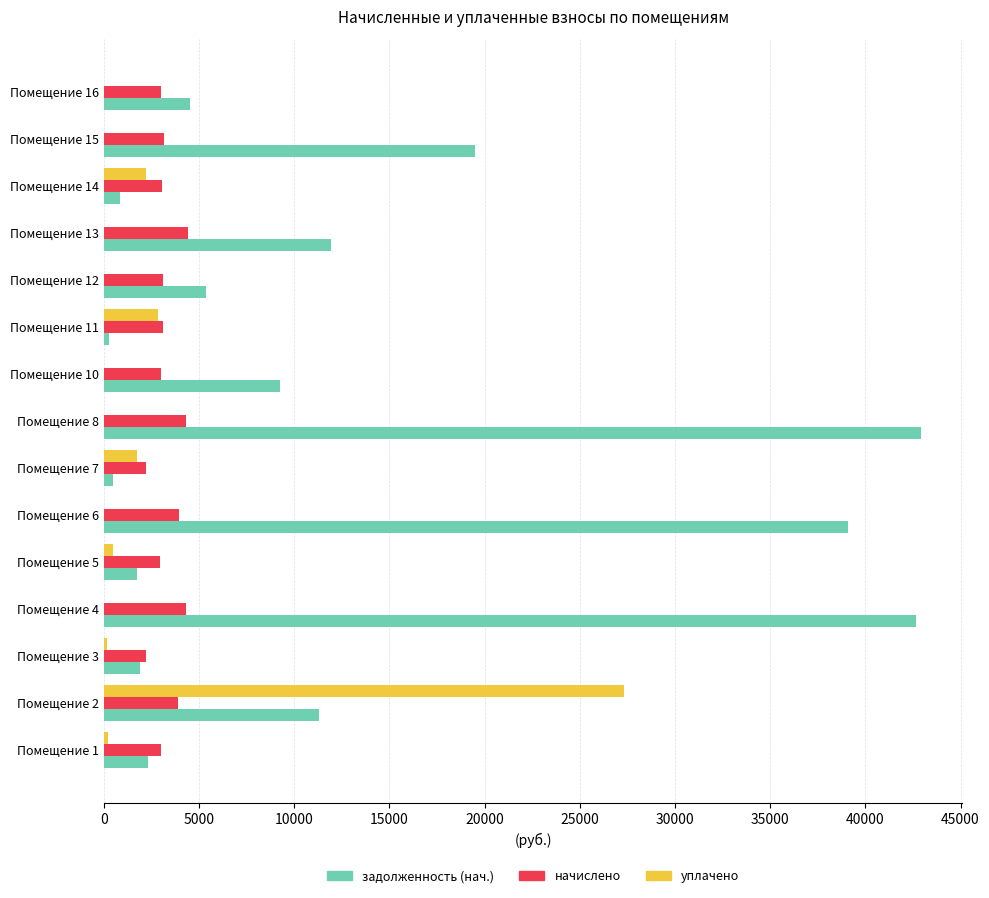

Between Помещение 3 and Помещение 4, which series saw the biggest shift?

задолженность (нач.)